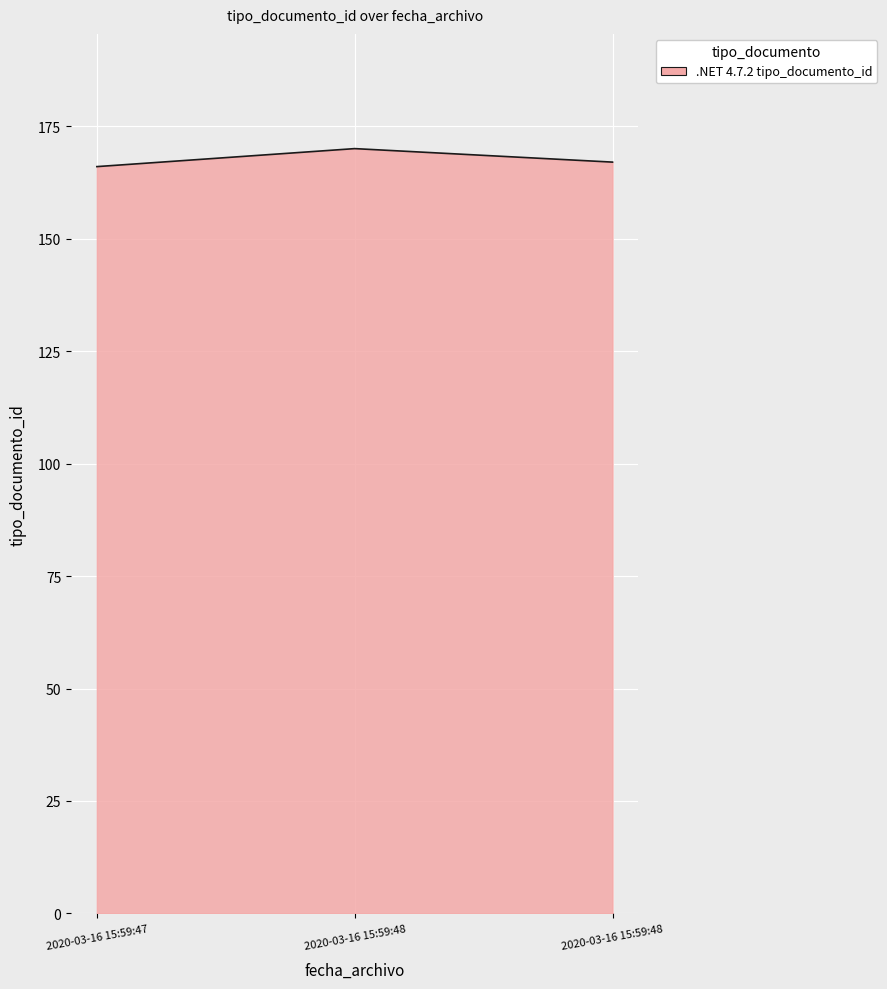

What is the change in value from 2020-03-16 15:59:47 to 2020-03-16 15:59:48?

+1